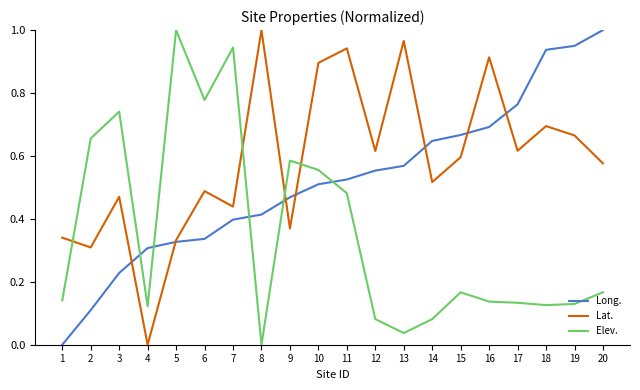

True or false: Elev. has a value of 0.2 at 4.

False